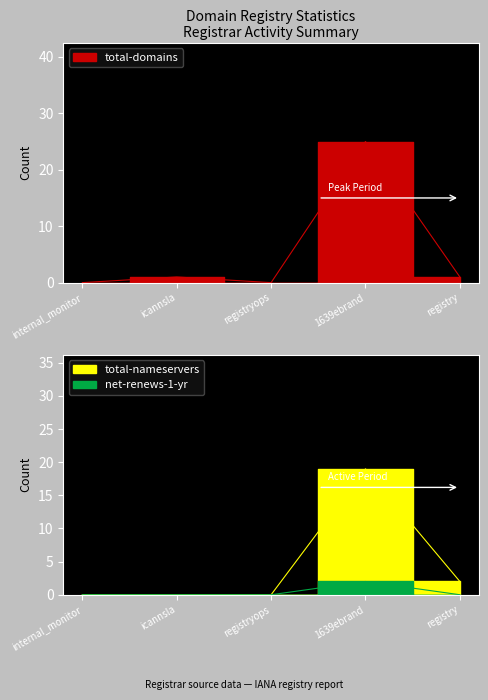

After their last crossing, which series has the higher values: total-nameservers or total-domains?

total-nameservers